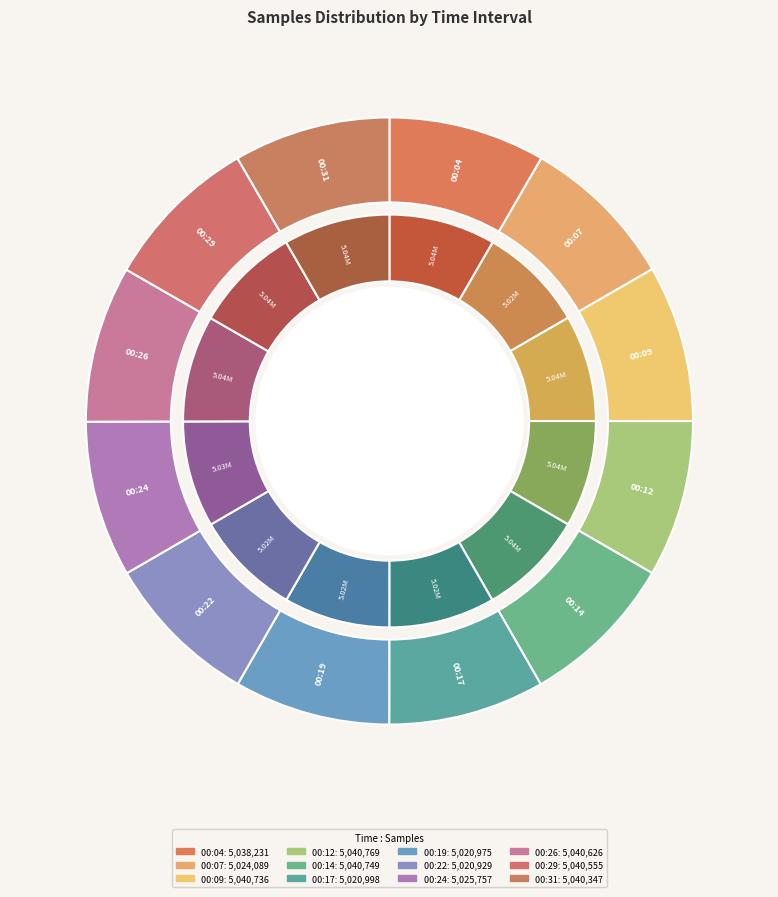

Is 00:17 the majority of the pie?

No